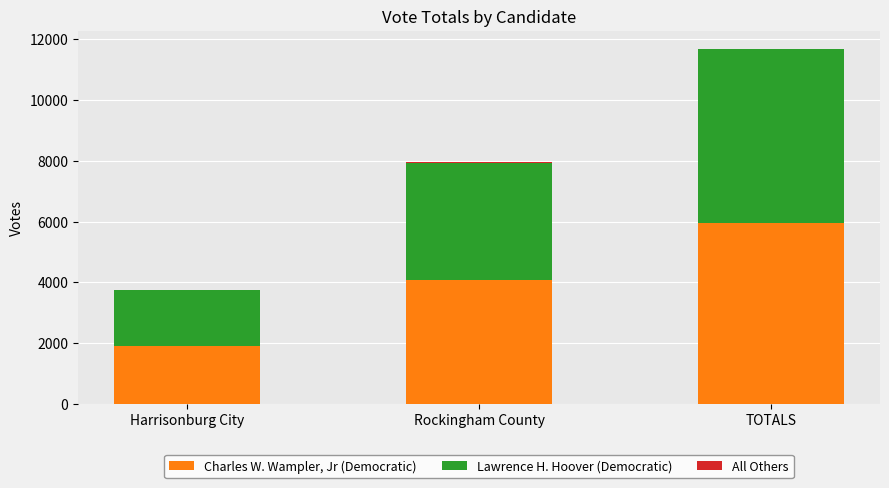

Count the number of categories in the chart.

3